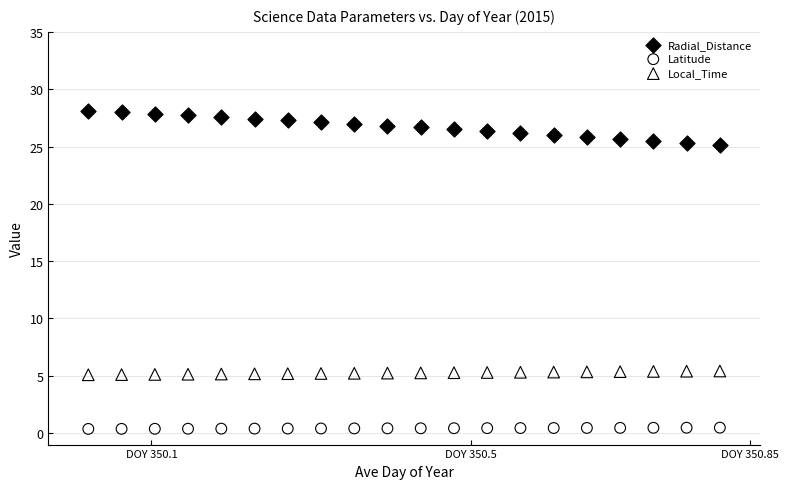

Which series has the largest Y range (max minus min)?

Radial_Distance